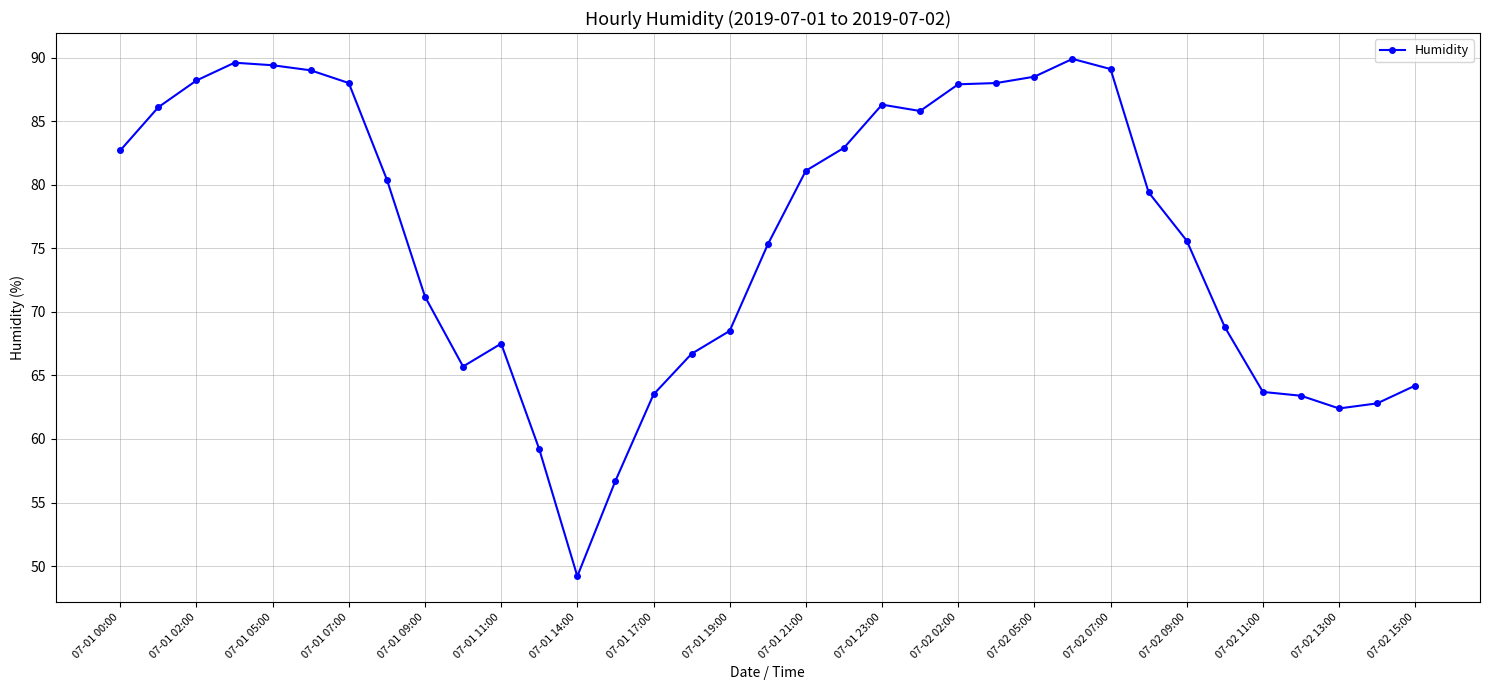

What is the sum of all values?

2656.7